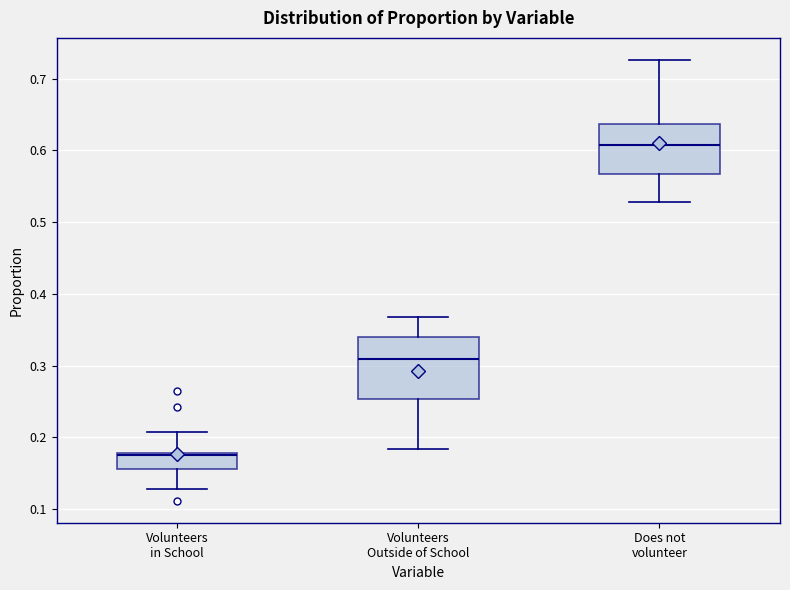

Reading left to right, read every box against the y-axis: the position of its median line, the range the box covers, and the ends of its whiskers. The values are not printed on the chart, so give them approximately, as read against the axis.

Volunteers in School: median 0.17, box 0.16 to 0.18, whiskers 0.13 to 0.21
Volunteers Outside of School: median 0.31, box 0.25 to 0.34, whiskers 0.18 to 0.37
Does not volunteer: median 0.61, box 0.57 to 0.64, whiskers 0.53 to 0.73